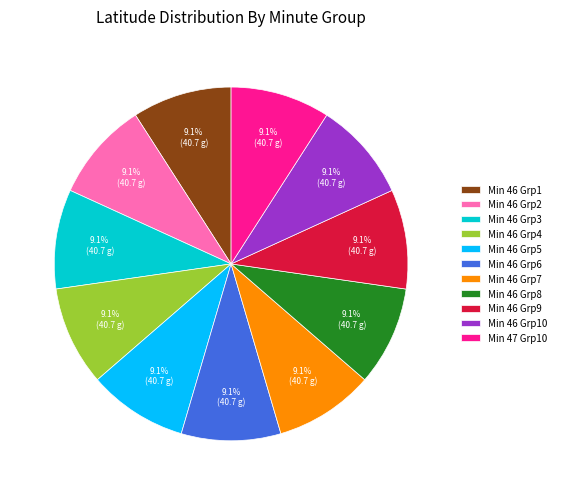

What percentage is NOT represented by Min 46 Grp4?

90.9%